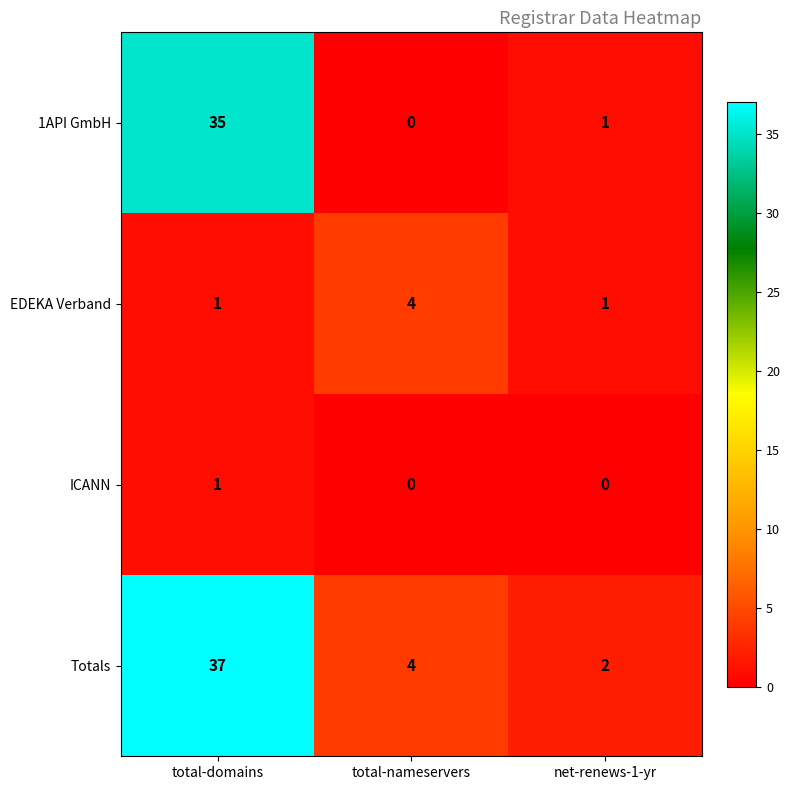

Count the number of categories in the chart.

3